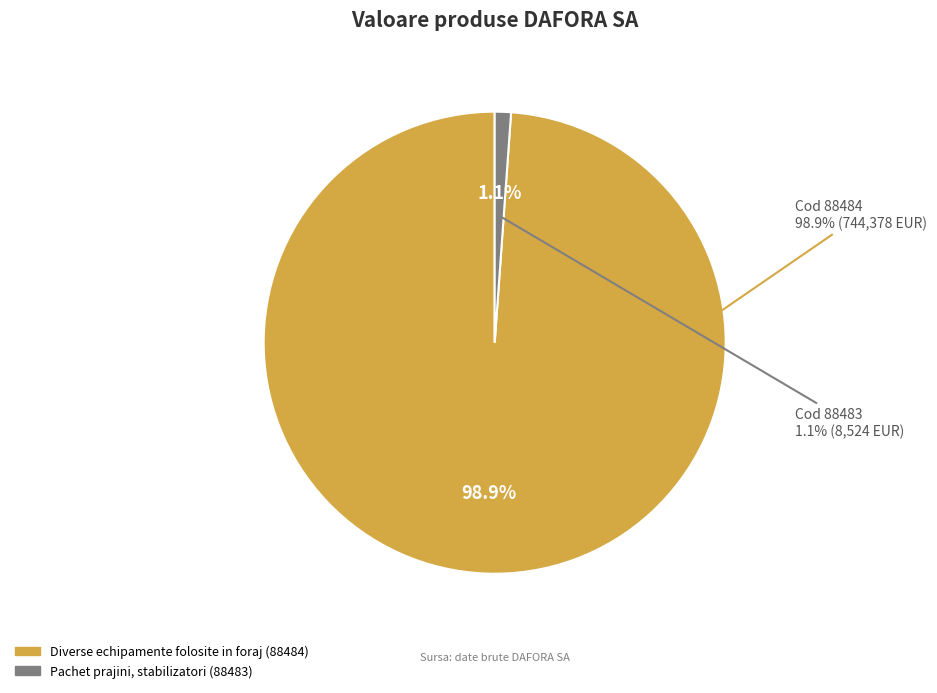

What is the smallest slice in the pie chart?

88483